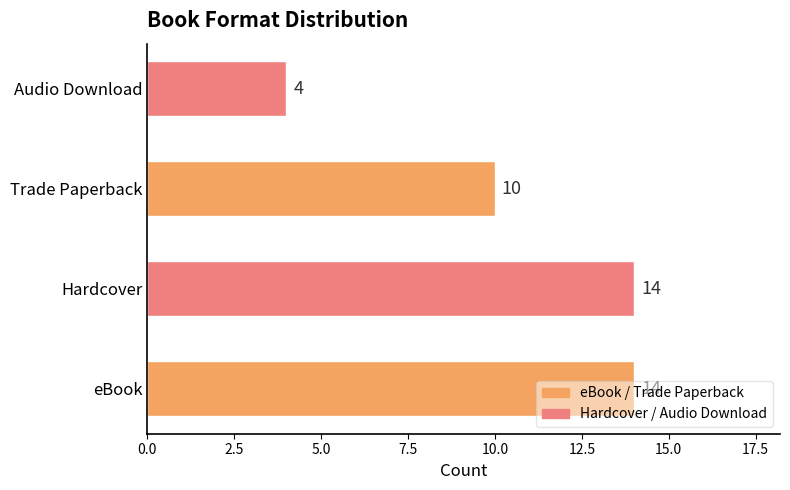

What is the maximum value shown in the chart?

14